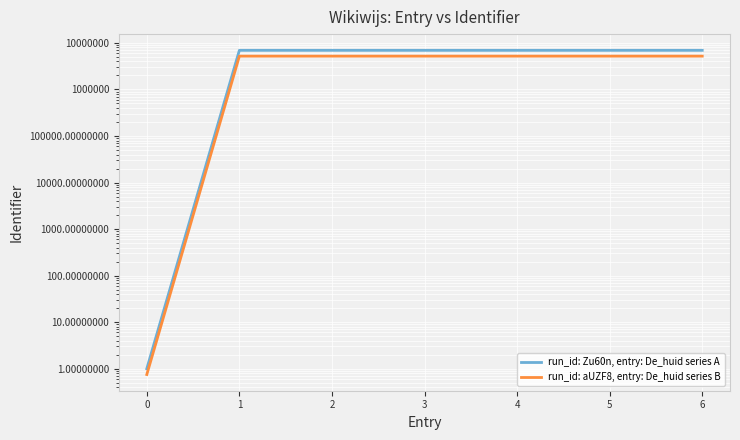

True or false: run_id: aUZF8, entry: De_huid series B has more than 2 interior local peaks.

False